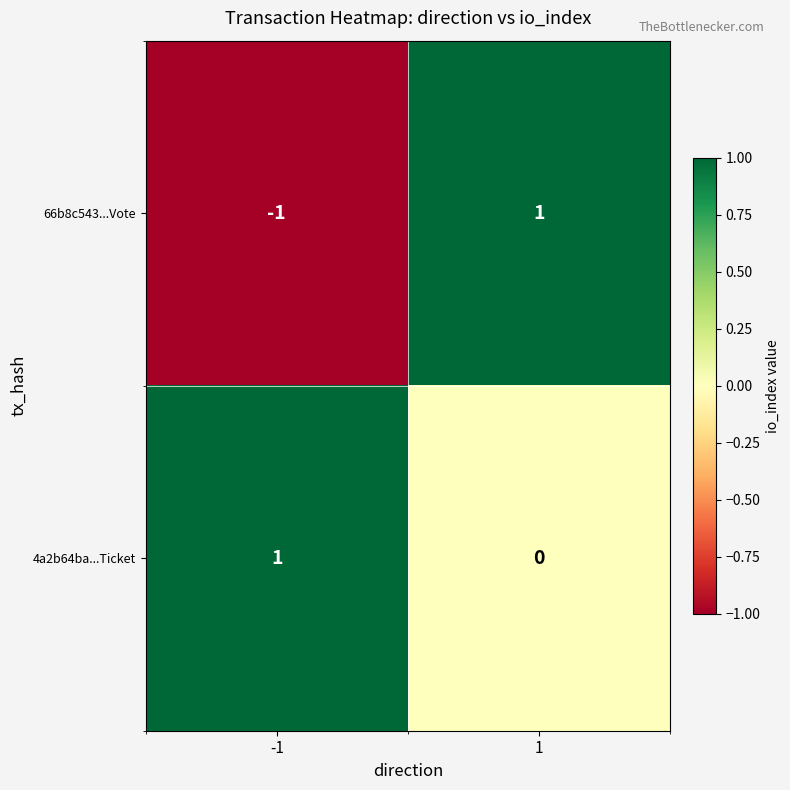

What is the smallest value displayed?

-1